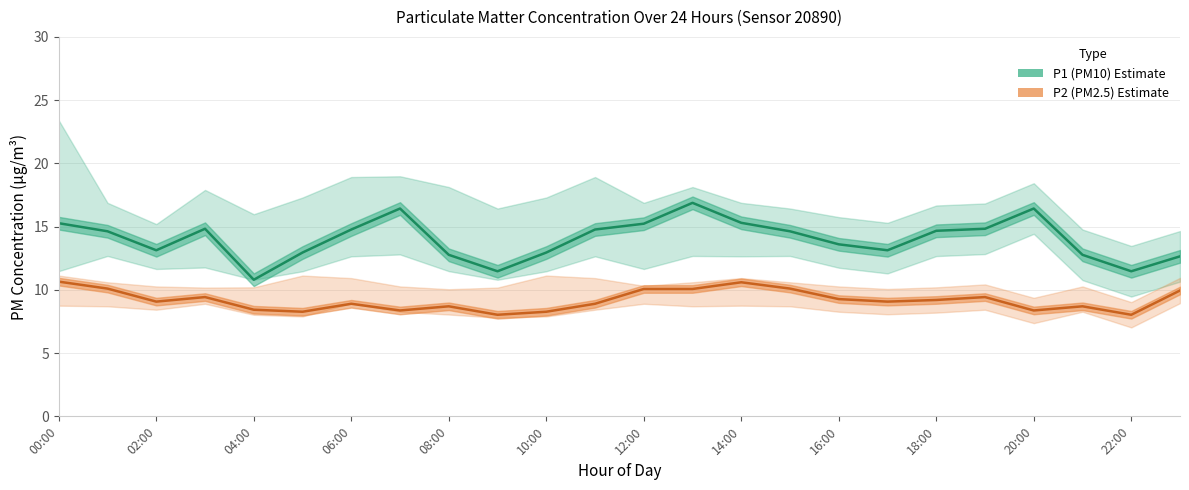

What is the sum of all P1 (PM10) values?

336.4